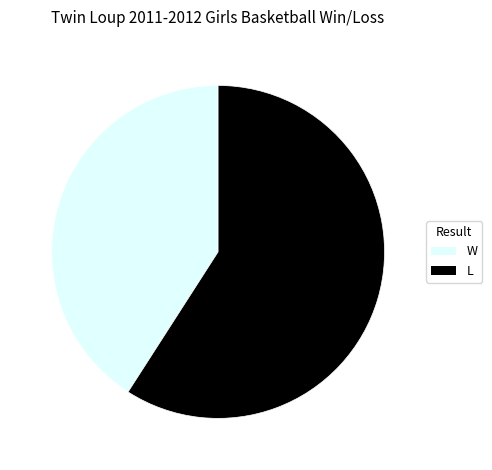

Do L and W together represent more than half of the pie?

Yes